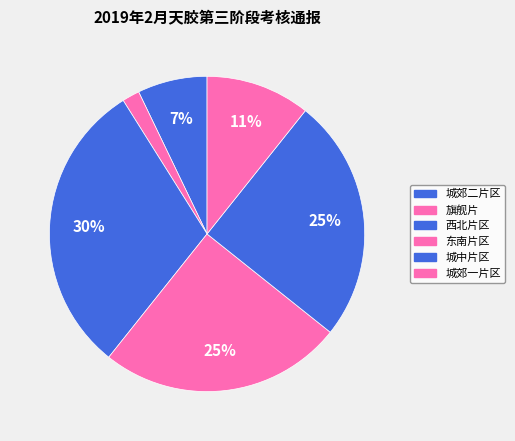

To the nearest percent, what portion does 城郊一片区 represent?

11%